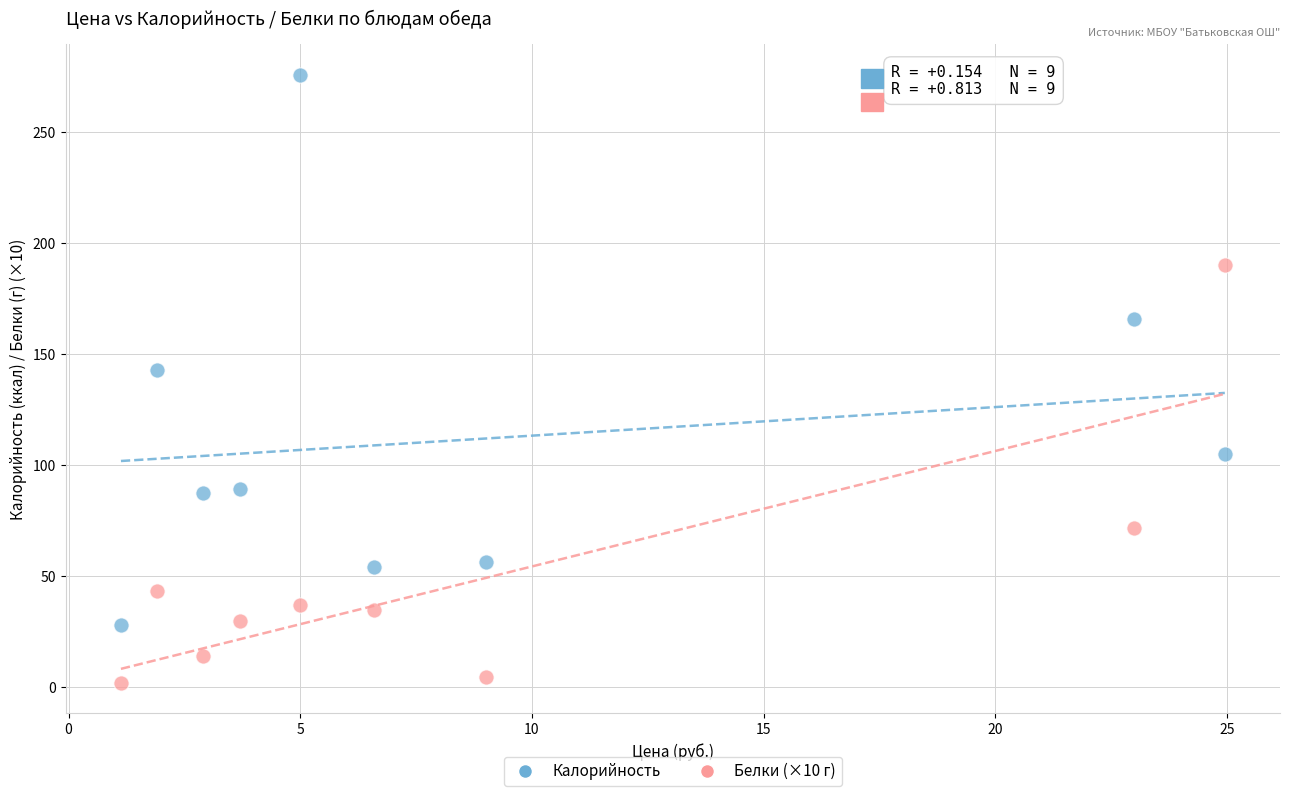

Which series reaches the minimum Y coordinate?

Белки (×10 г)